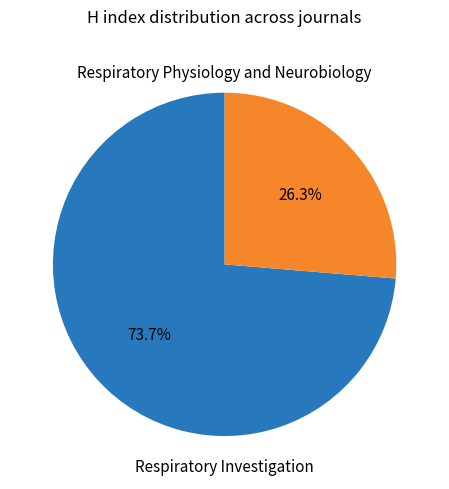

Is there any slice that represents more than half of the pie?

Yes